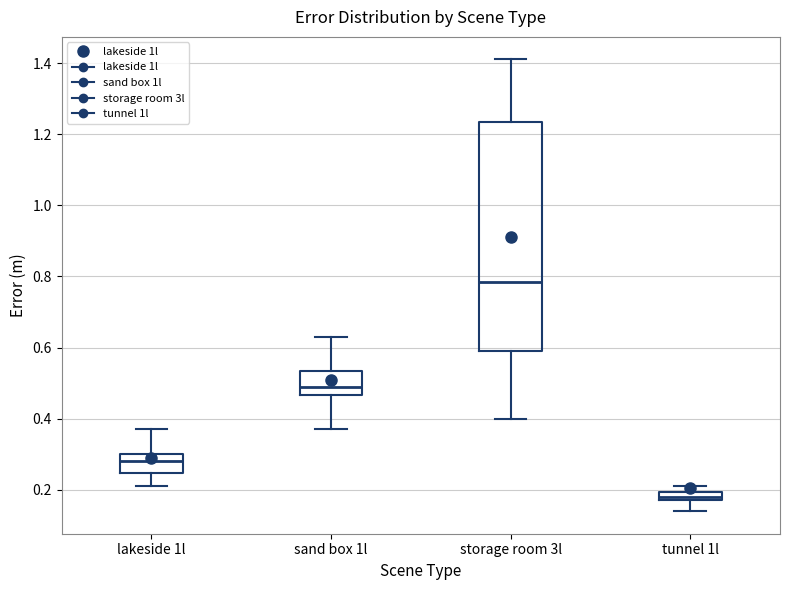

Which box's median line is the lowest?

tunnel 1l